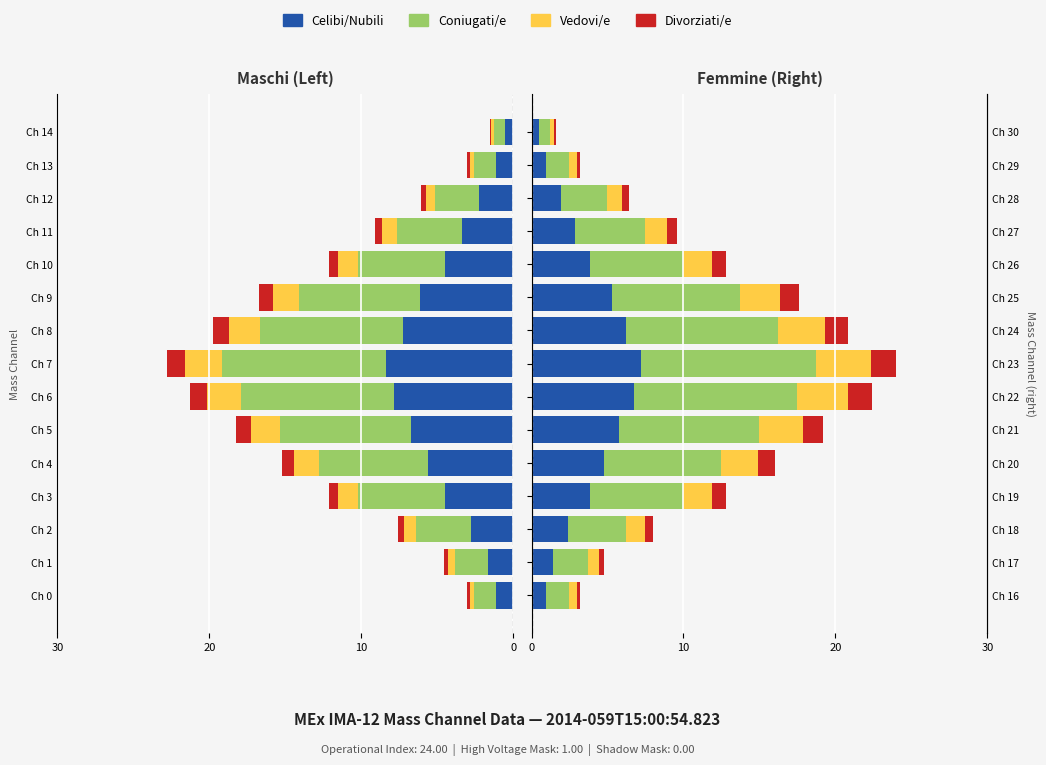

Is the value of Vedovi/e at Ch 1 greater than the value of Coniugati/e at Ch 1?

No